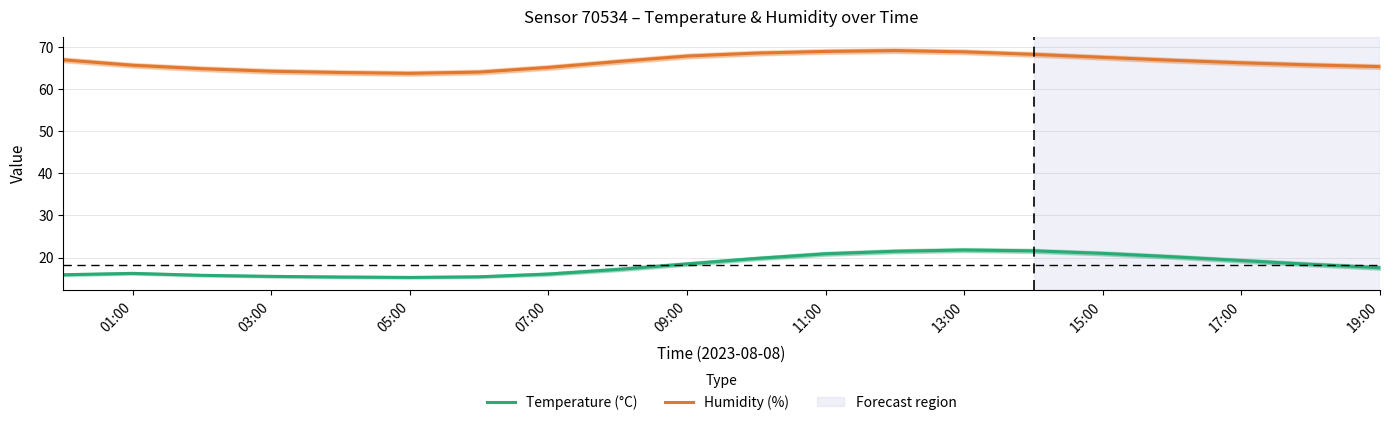

True or false: Temperature (°C) and Humidity (%) intersect in this chart.

False